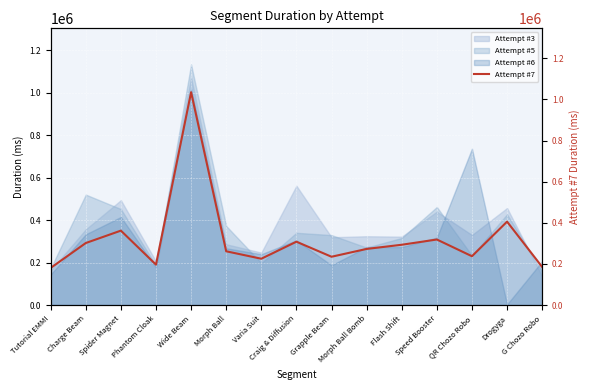

Where is the first local minimum?

Phantom Cloak